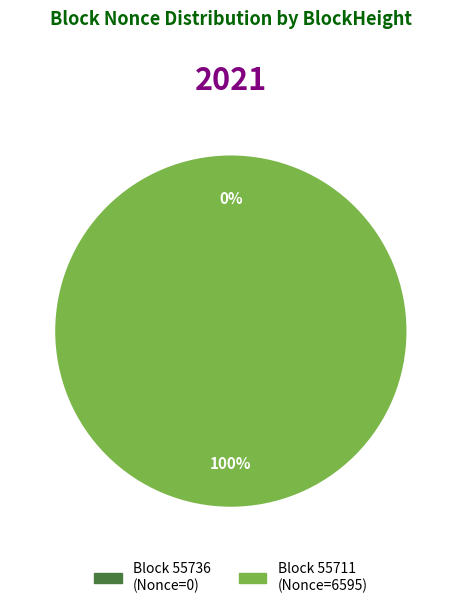

Which slice is the smallest?

55736